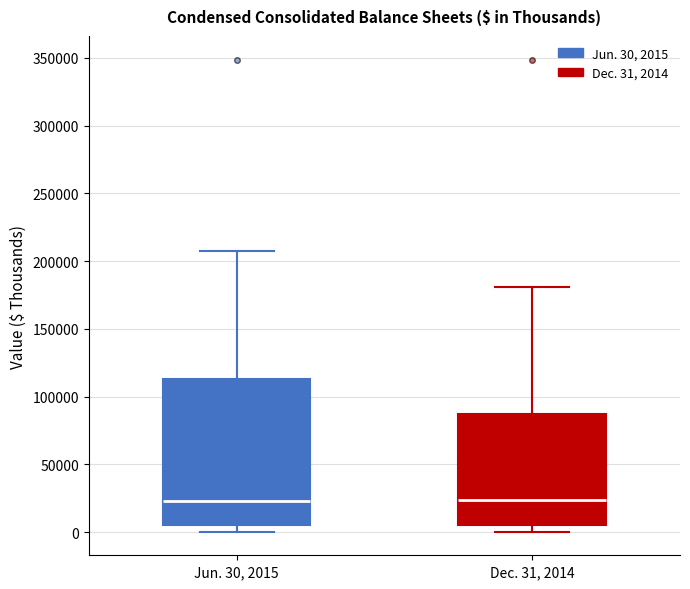

Comparing the boxes themselves (not the whiskers), which one is the tallest?

Jun. 30, 2015